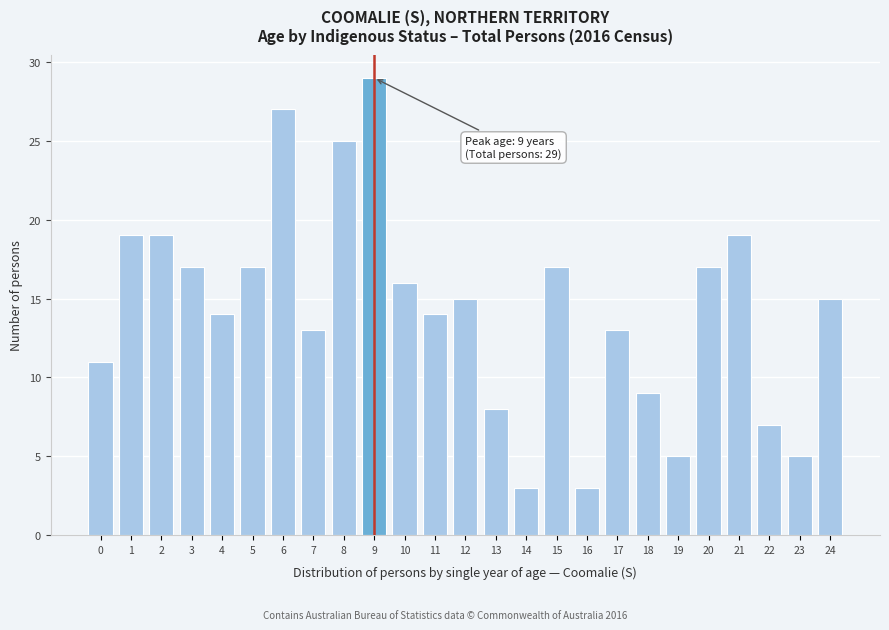

Reading left to right, extract all data points from this chart.

0=11	1=19	2=19	3=17	4=14	5=17	6=27	7=13	8=25	9=29	10=16	11=14	12=15	13=8	14=3	15=17	16=3	17=13	18=9	19=5	20=17	21=19	22=7	23=5	24=15